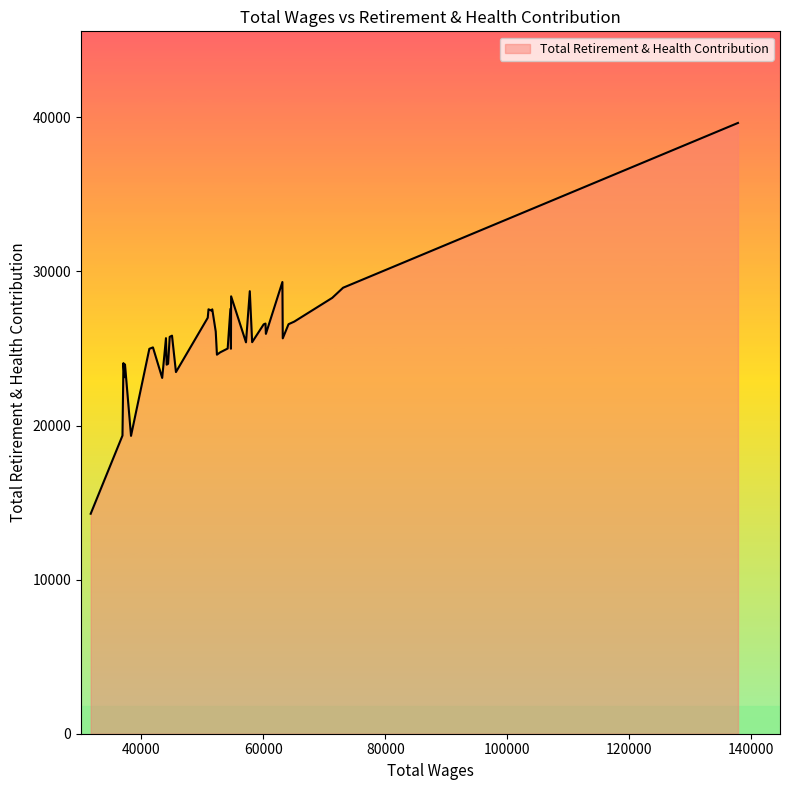

What is the greatest value displayed?

39632